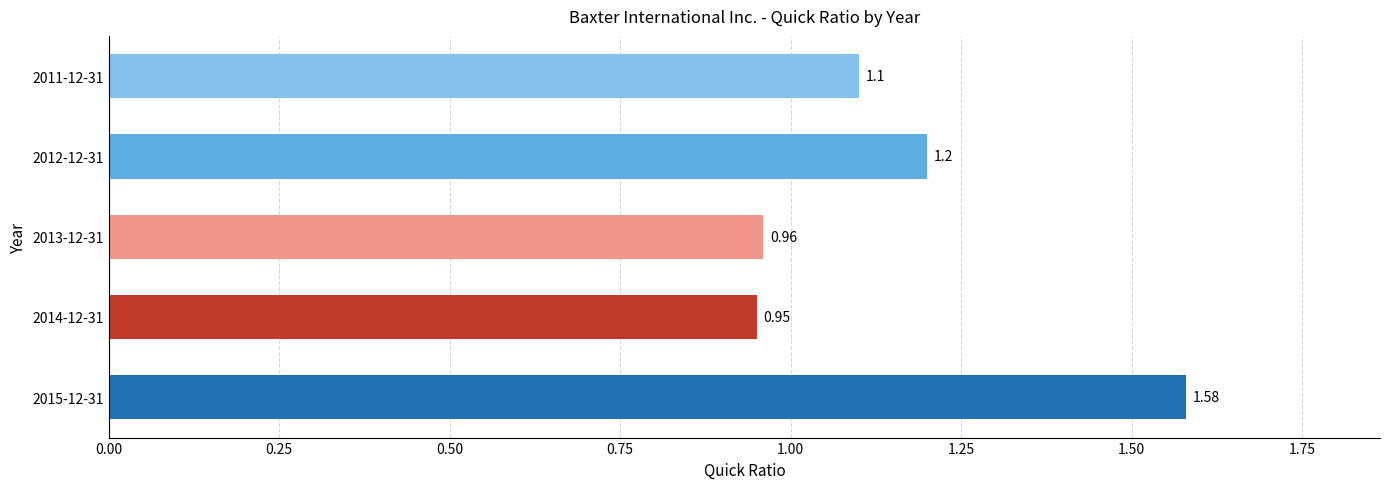

Which label corresponds to the smallest value in the chart?

2014-12-31